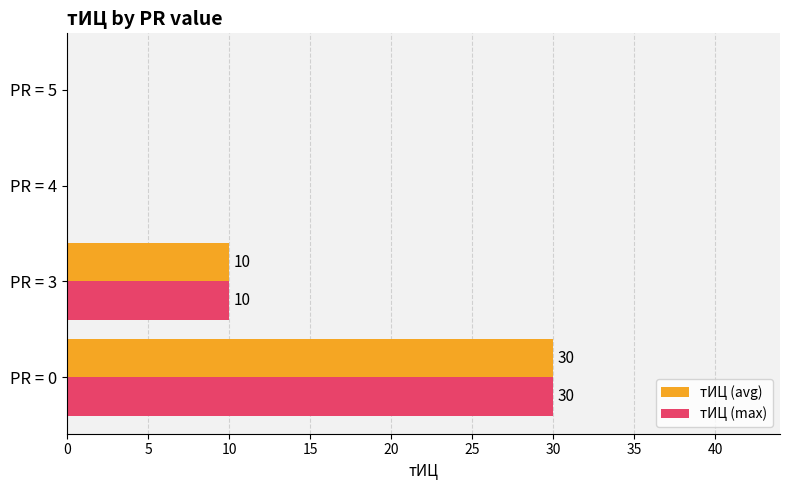

Is it true that тИЦ (avg) equals 16 at PR = 0?

False